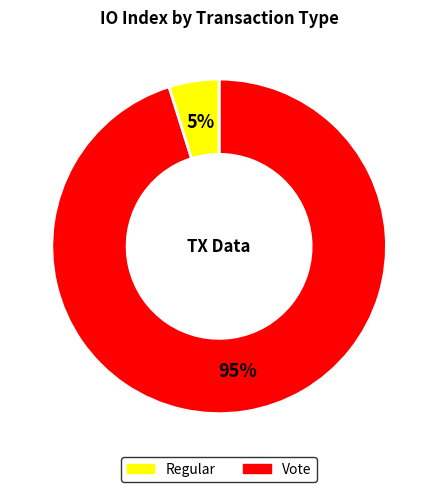

Which slice represents more than half of the pie?

Regular